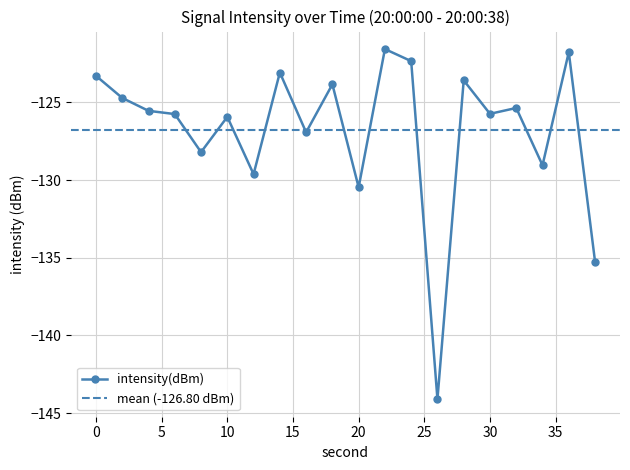

At which category does the data reach its first local peak?

10